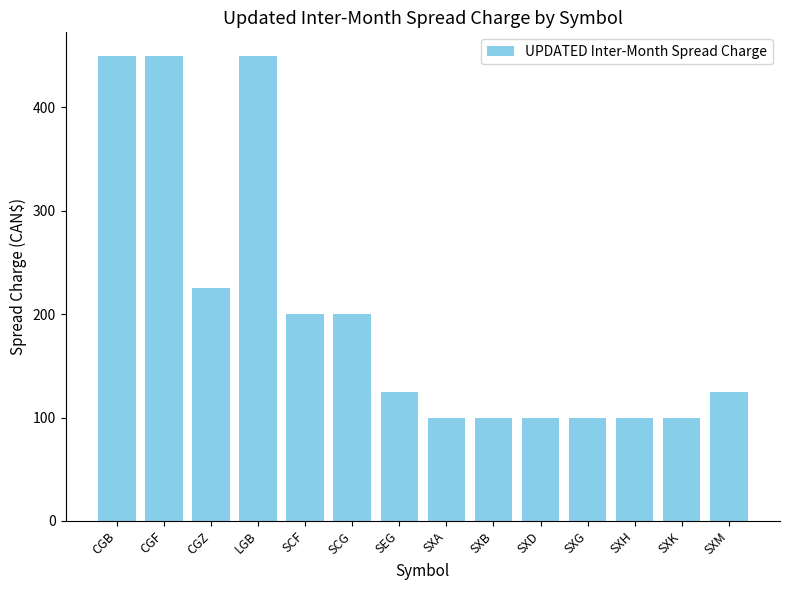

Approximately how many times larger is the value at SXB compared to SEG?

0.8